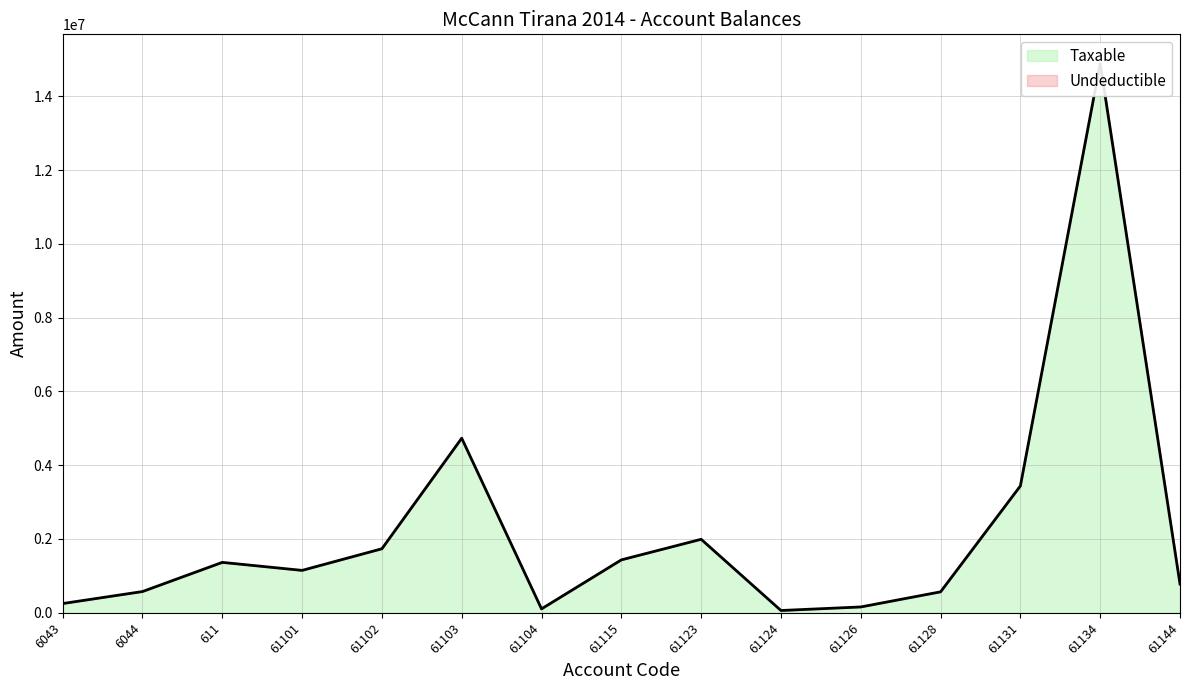

What is the ratio of the value at 61104 to the value at 61123?

0.1